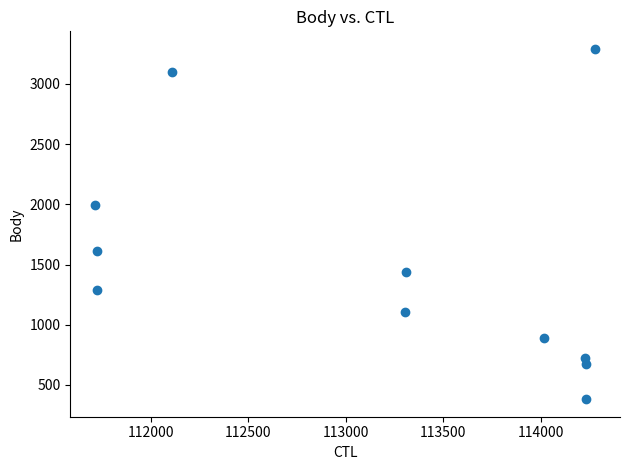

What is the average Y value?

1501